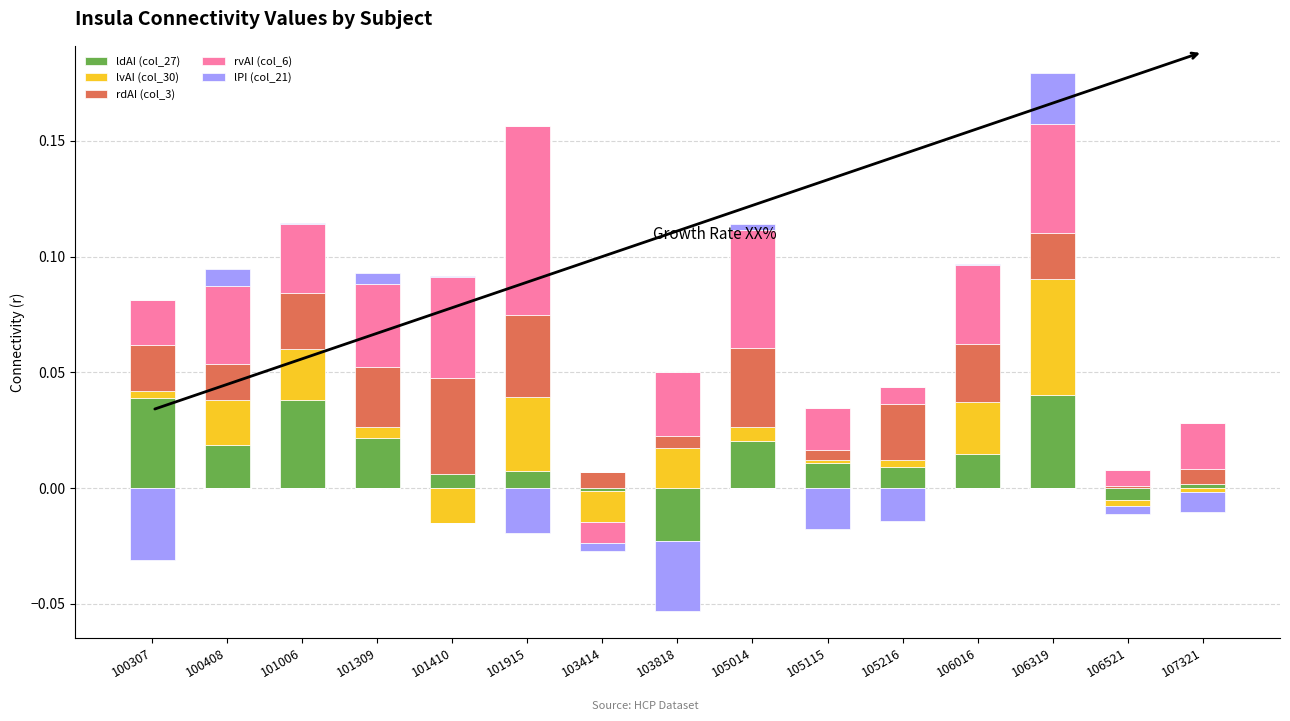

Is it true that ldAI (col_27) equals 0.0 at 107321?

False